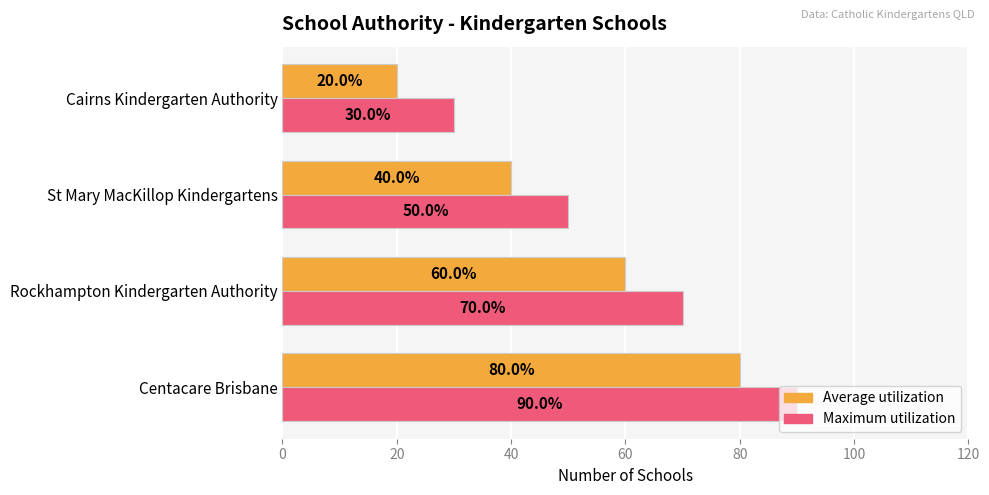

What is the maximum value shown in the chart?

90